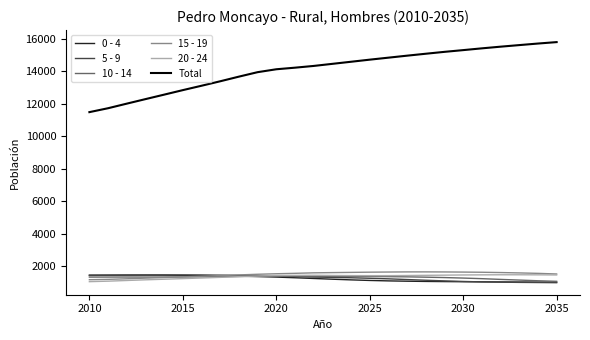

Which series has the largest total across all categories?

Total